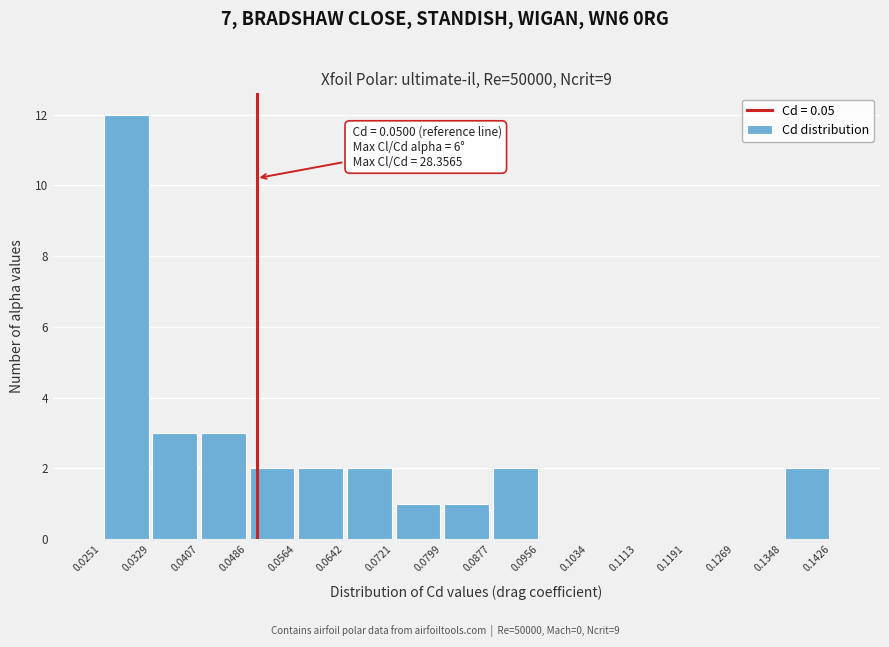

Which range on the x-axis has the tallest bar?

0.0251 to 0.0329